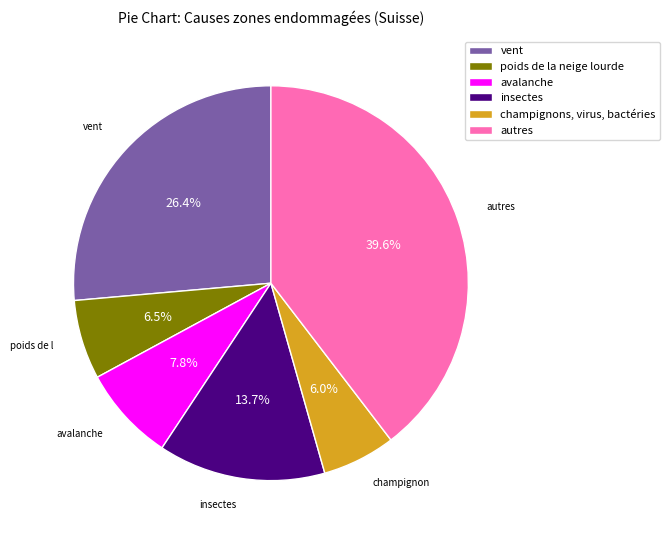

Is there any slice that represents more than half of the pie?

No